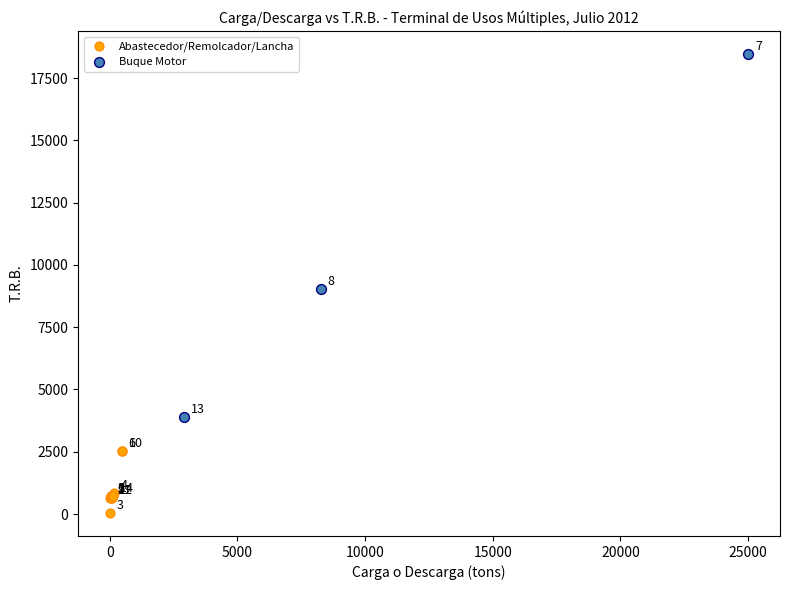

Which series contains the lowest Y value?

Abastecedor/Remolcador/Lancha